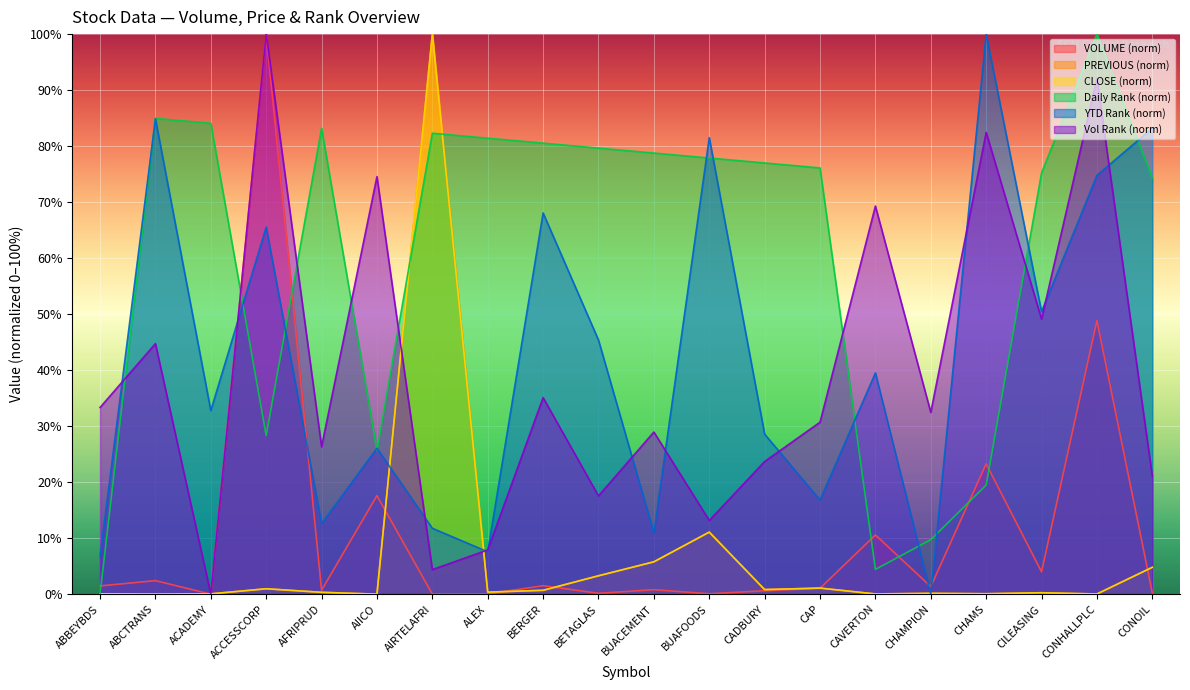

In Vol Rank, how many points are lower than both neighbors (excluding endpoints)?

7